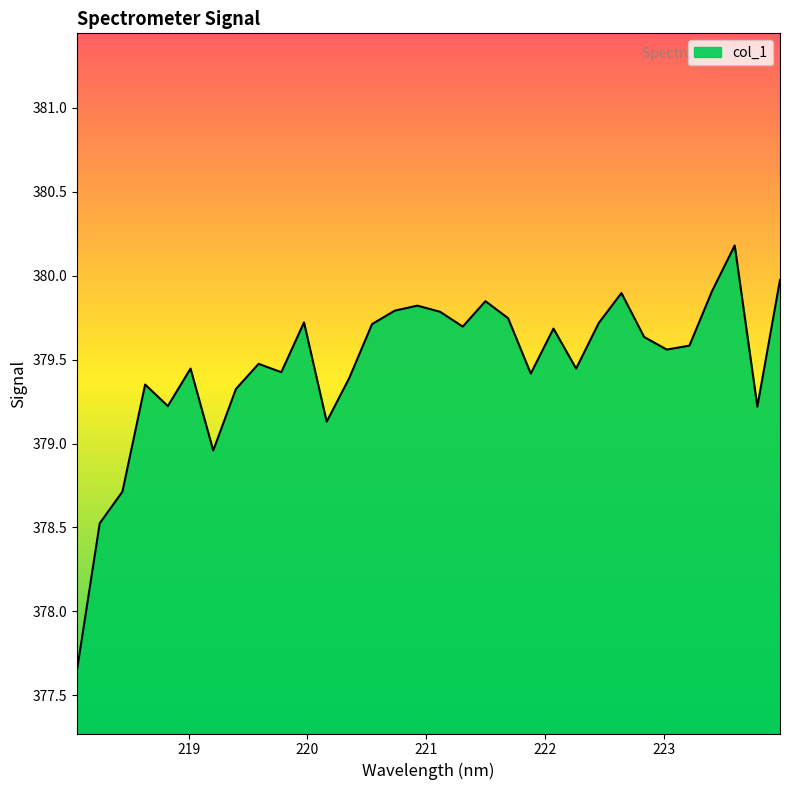

Reading left to right, extract all data points from this chart.

377.7	378.5	378.7	379.4	379.2	379.4	379.0	379.3	379.5	379.4	379.7	379.1	379.4	379.7	379.8	379.8	379.8	379.7	379.8	379.7	379.4	379.7	379.4	379.7	379.9	379.6	379.6	379.6	379.9	380.2	379.2	380.0